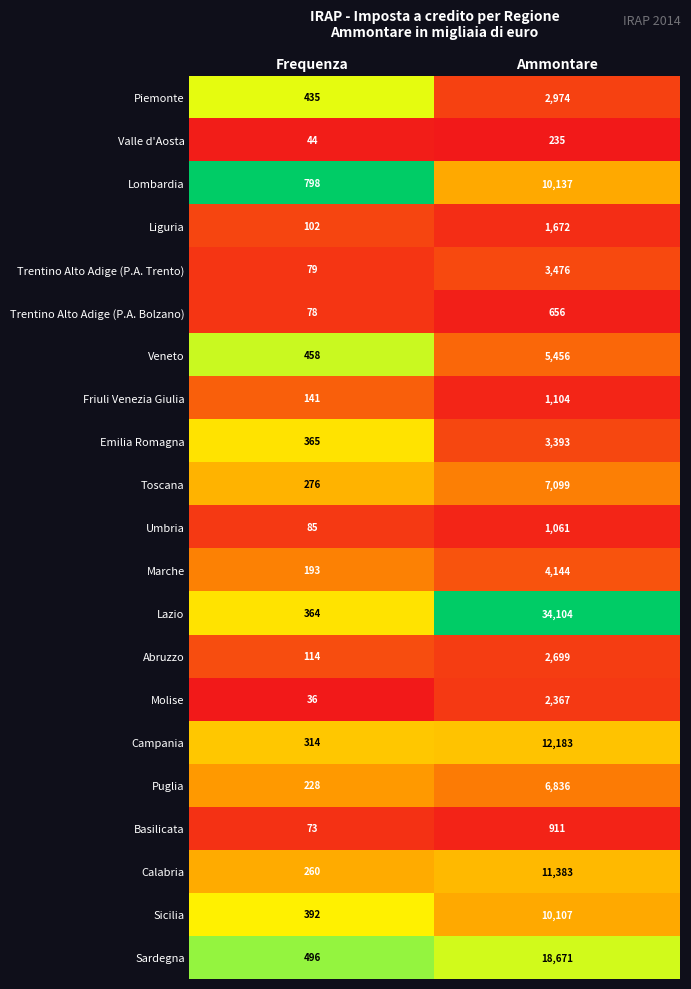

Rank the series at Frequenza from lowest to highest value.

Molise, Valle d'Aosta, Basilicata, Trentino Alto Adige (P.A. Bolzano), Trentino Alto Adige (P.A. Trento), Umbria, Liguria, Abruzzo, Friuli Venezia Giulia, Marche, Puglia, Calabria, Toscana, Campania, Lazio, Emilia Romagna, Sicilia, Piemonte, Veneto, Sardegna, Lombardia